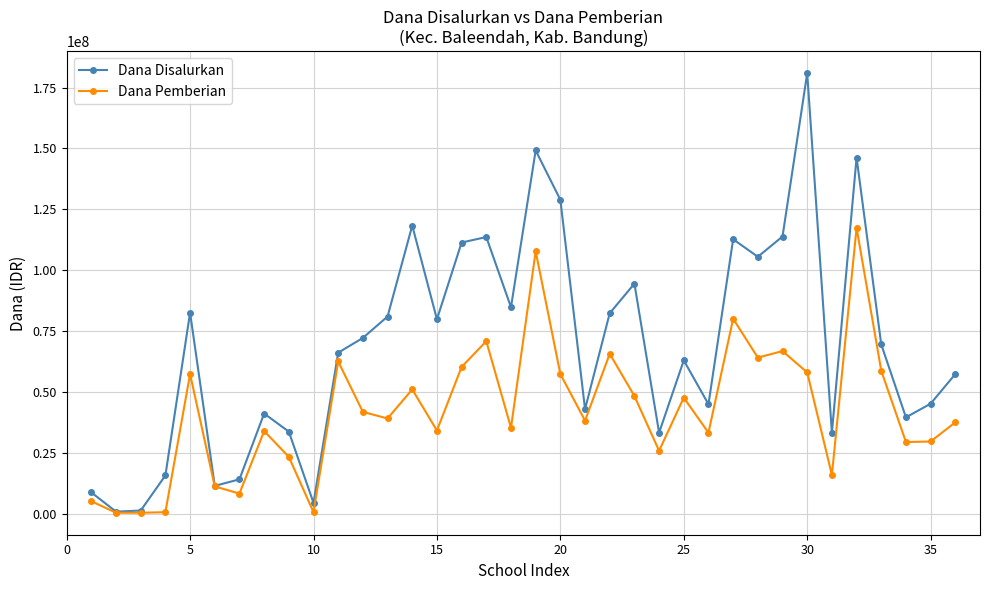

Does the chart have visible grid lines?

Yes